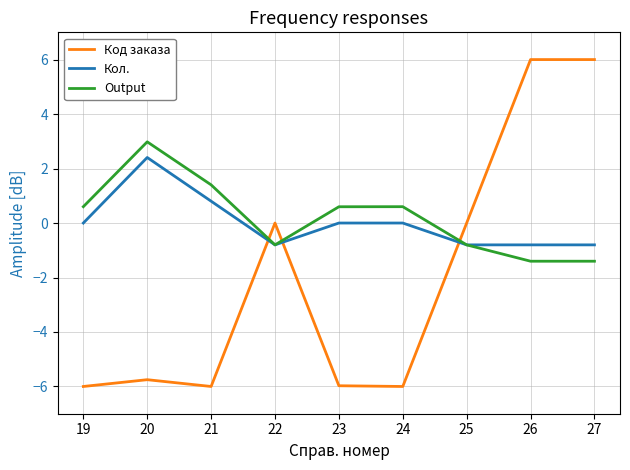

What is the sum of the Кол. values at 23 and 25?

-0.8